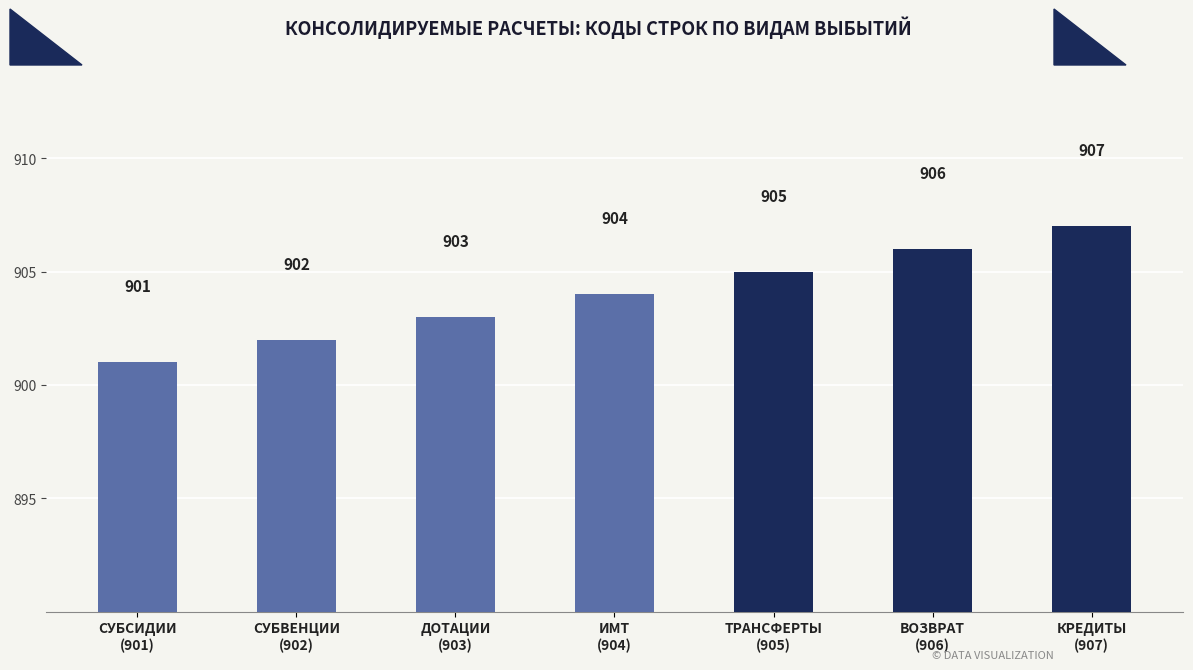

How many series are shown in this chart?

1